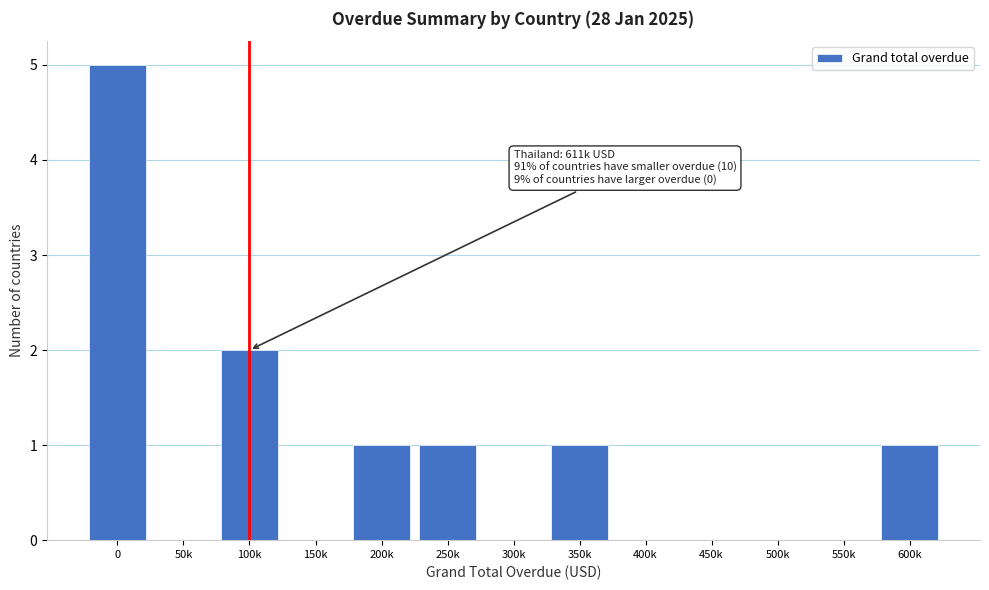

Reading left to right, list all the values displayed in this chart.

0=5	50k=0	100k=2	150k=0	200k=1	250k=1	300k=0	350k=1	400k=0	450k=0	500k=0	550k=0	600k=1